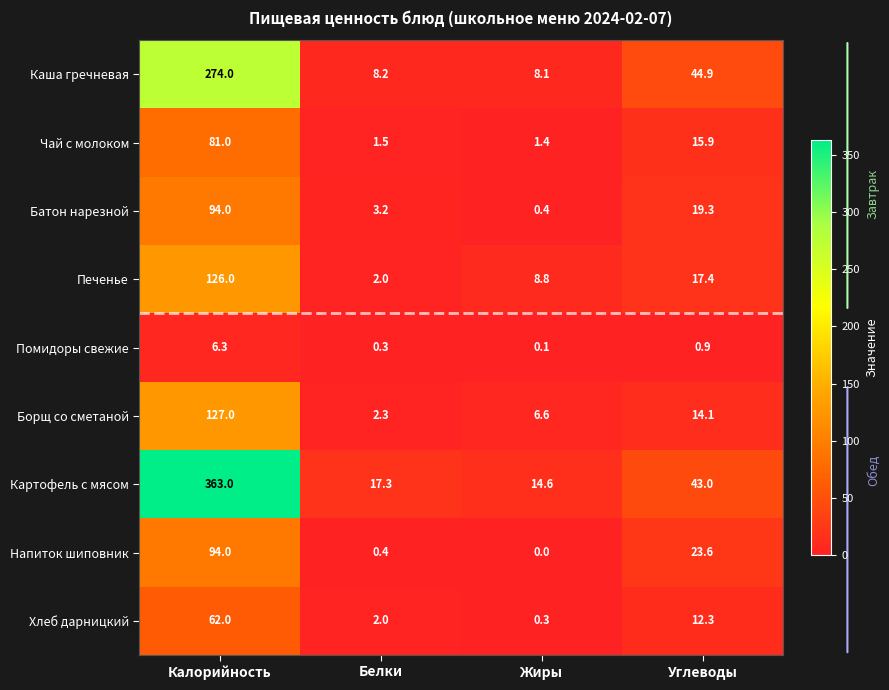

Rank the categories by Напиток шиповник value from lowest to highest.

Жиры, Белки, Углеводы, Калорийность